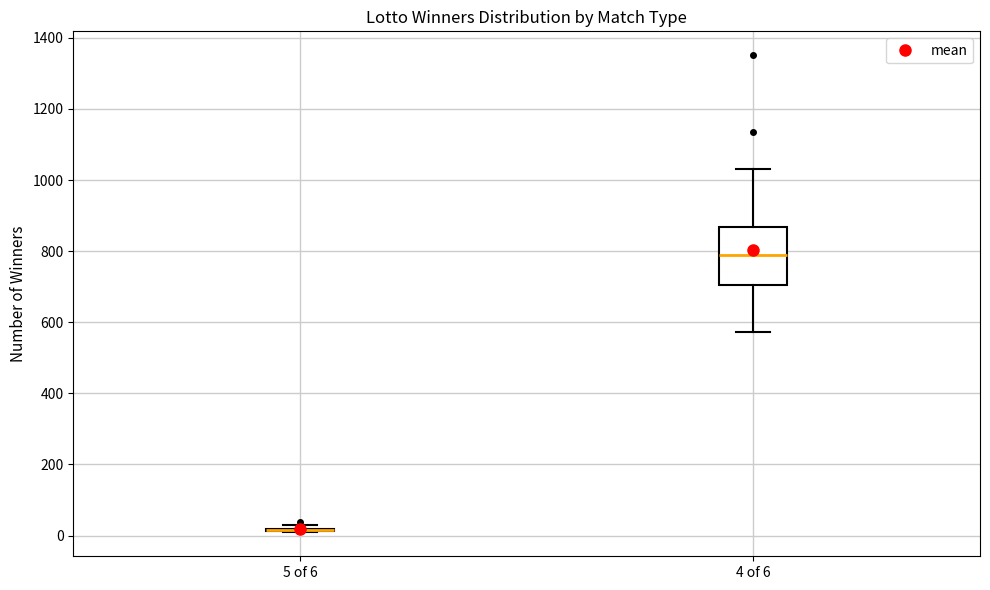

Reading left to right, read every box against the y-axis: the position of its median line, the range the box covers, and the ends of its whiskers. The values are not printed on the chart, so give them approximately, as read against the axis.

5 of 6: box collapsed to a line at 20, whiskers 0 to 20
4 of 6: median 800, box 700 to 860, whiskers 580 to 1040